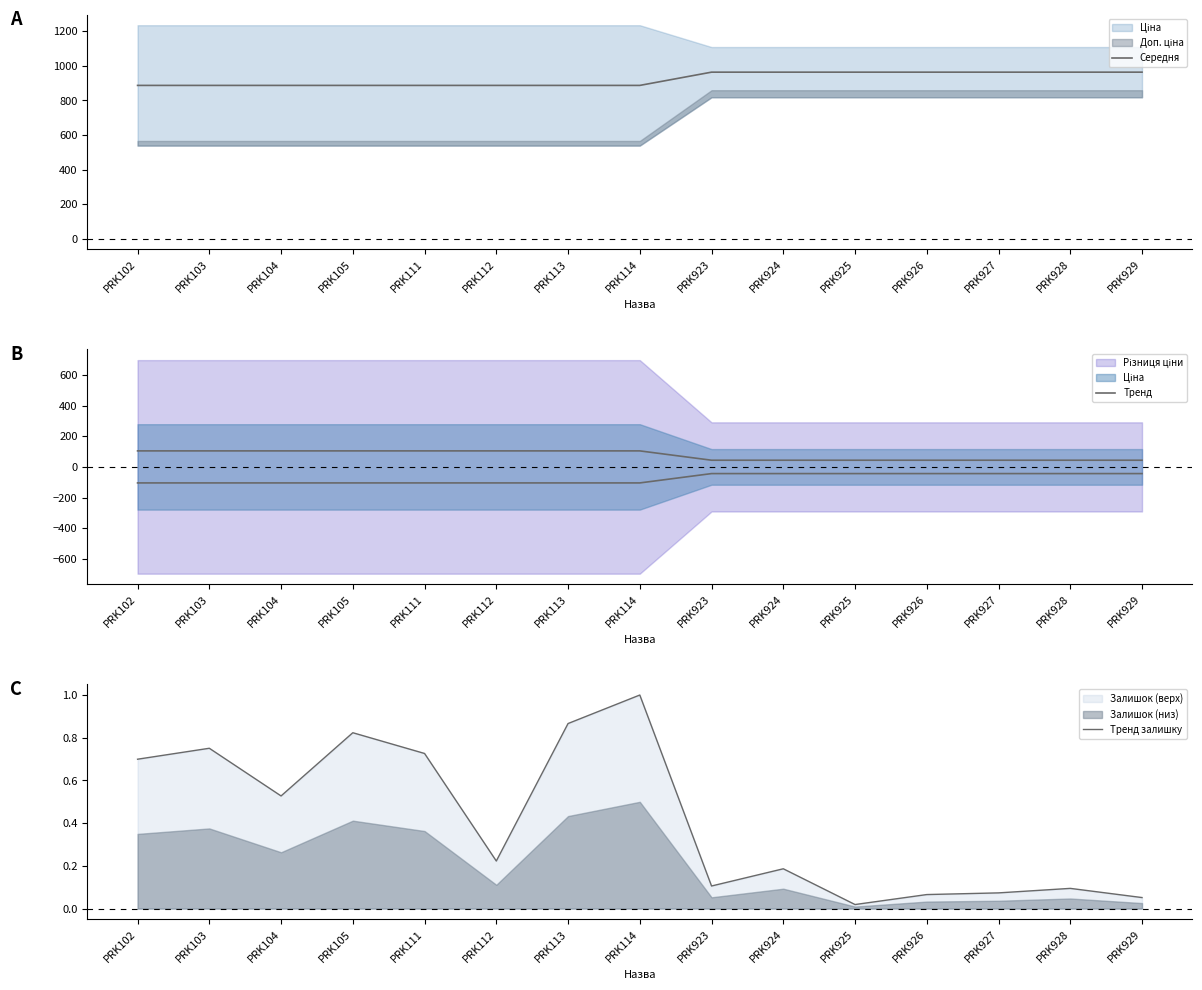

What is the difference between the highest and lowest values at PRK114?

886.2